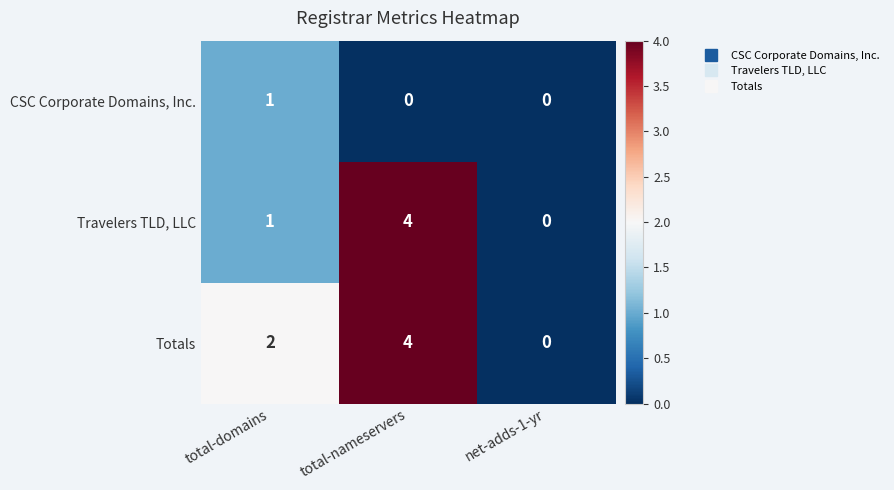

What is the difference between the highest and lowest values at total-domains?

1